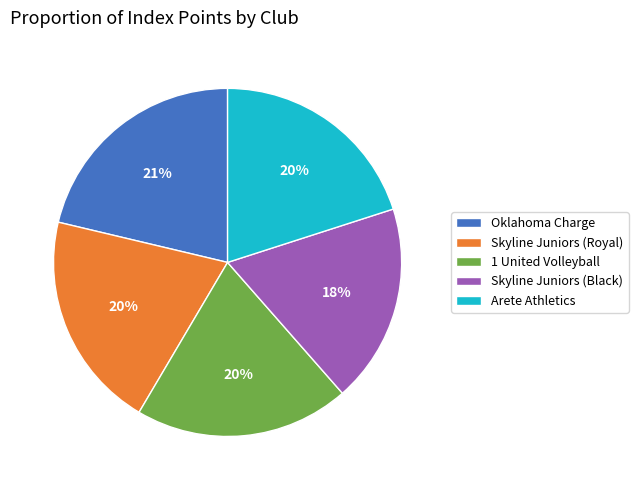

Combined, do 1 United Volleyball and Oklahoma Charge account for over 50%?

No